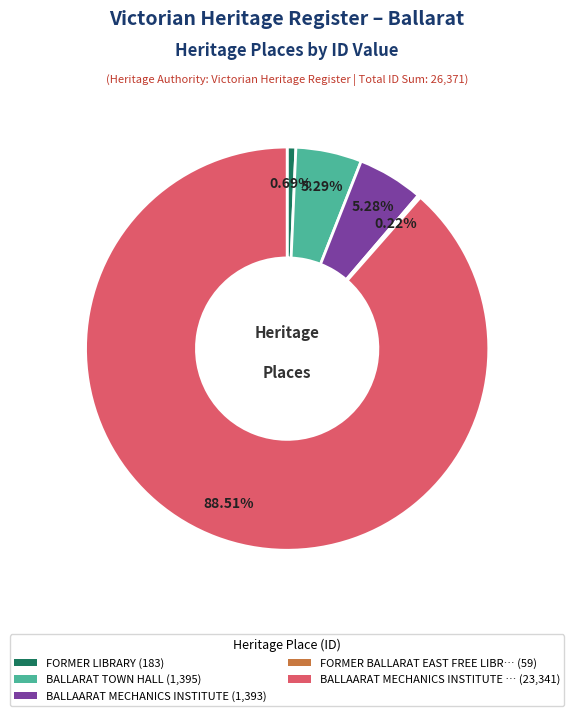

Does any single category account for the majority?

Yes